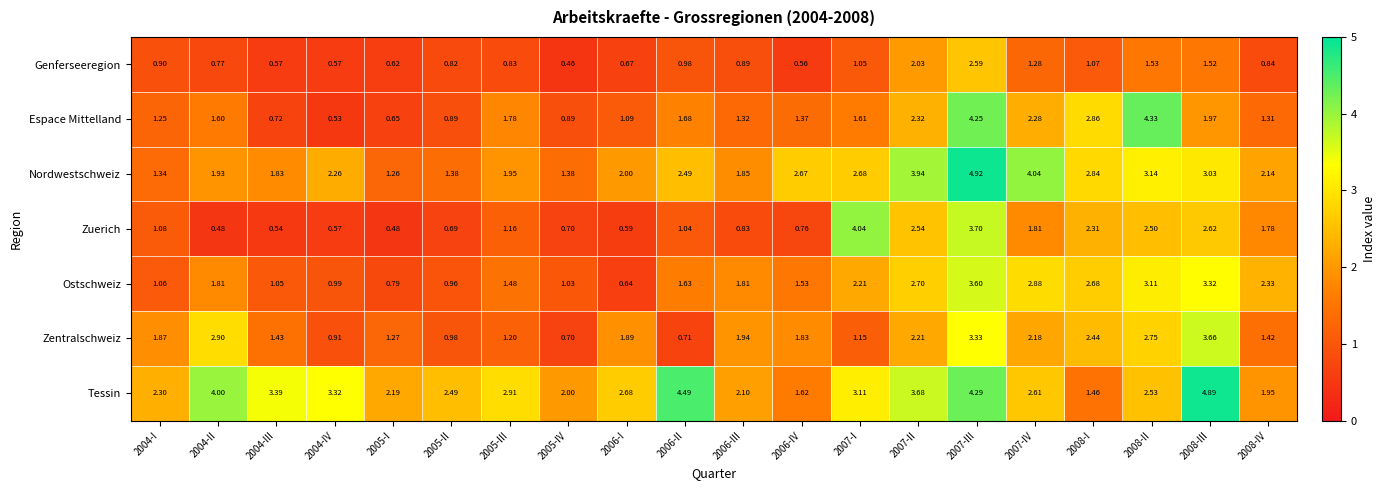

At 2006-I, list the series in order from largest to smallest.

Tessin, Nordwestschweiz, Zentralschweiz, Espace Mittelland, Genferseeregion, Ostschweiz, Zuerich